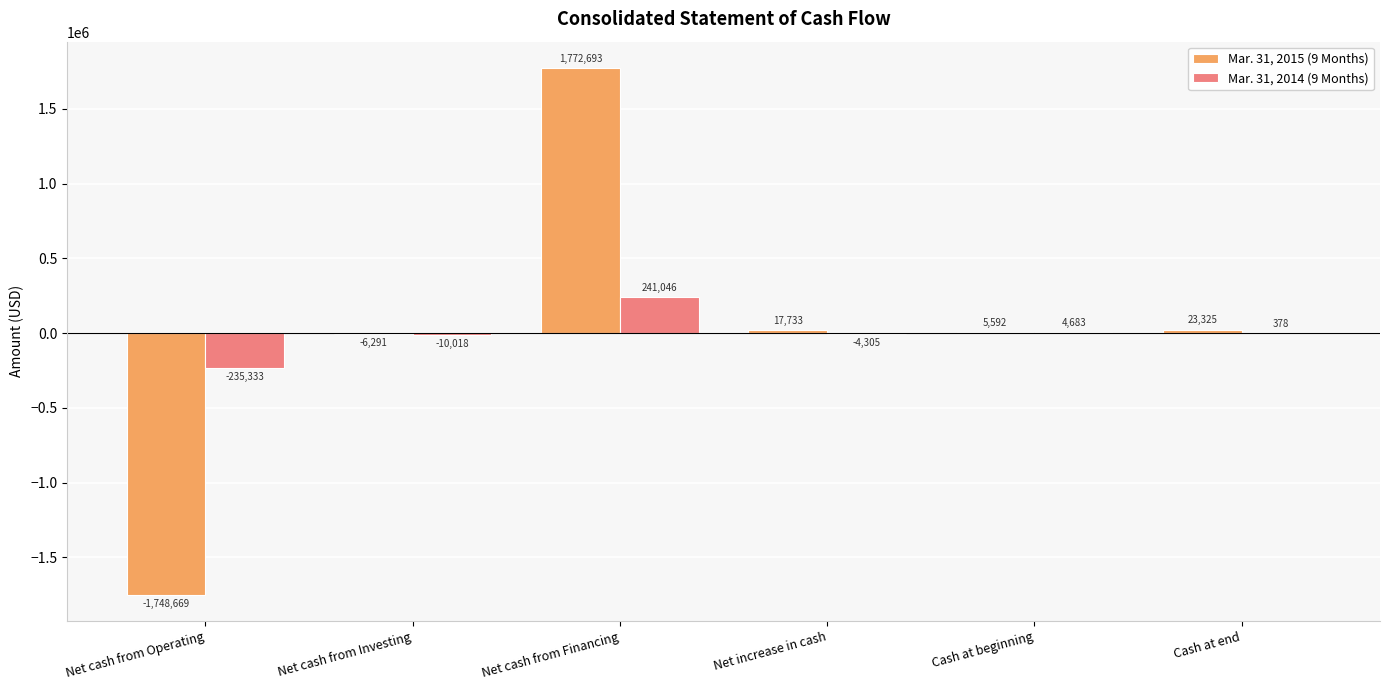

The Mar. 31, 2015 (9 Months) series shows 23325 at Cash at end. True or false?

True